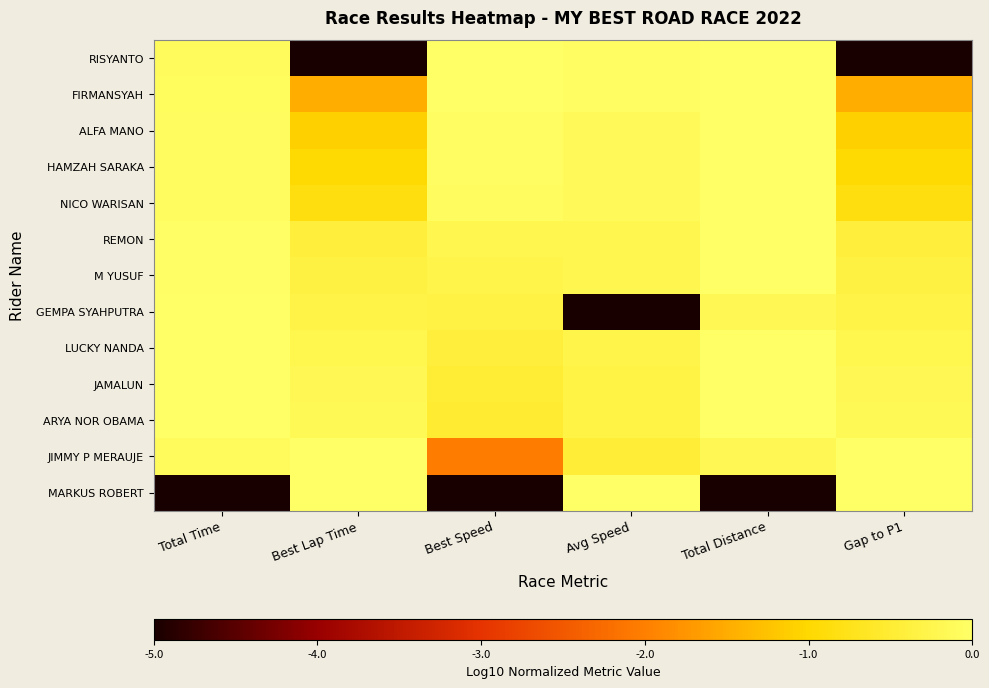

List the series in order of their peak value, highest first.

RISYANTO, FIRMANSYAH, ALFA MANO, HAMZAH SARAKA, NICO WARISAN, REMON, M YUSUF, LUCKY NANDA, JAMALUN, ARYA NOR OBAMA, MARKUS ROBERT, JIMMY P MERAUJE, GEMPA SYAHPUTRA